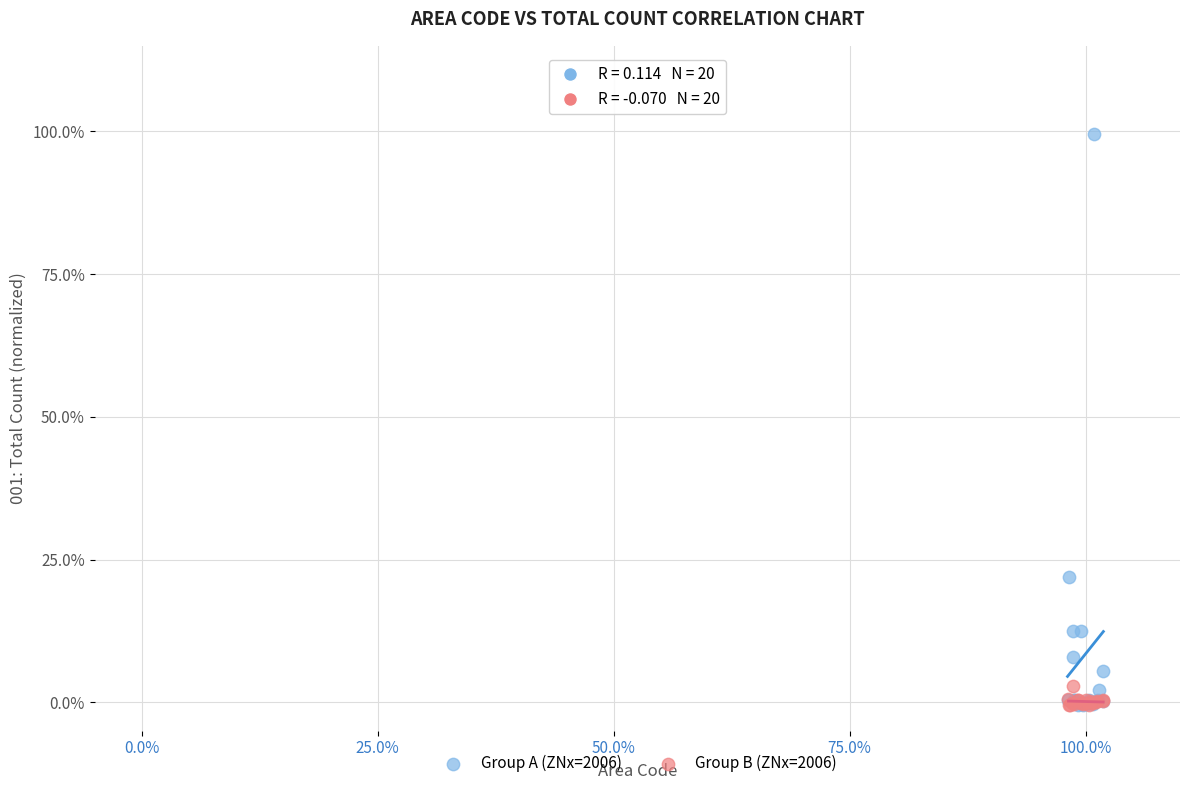

What are all the series names shown in the legend?

Group A (ZNx=2006), Group B (ZNx=2006)